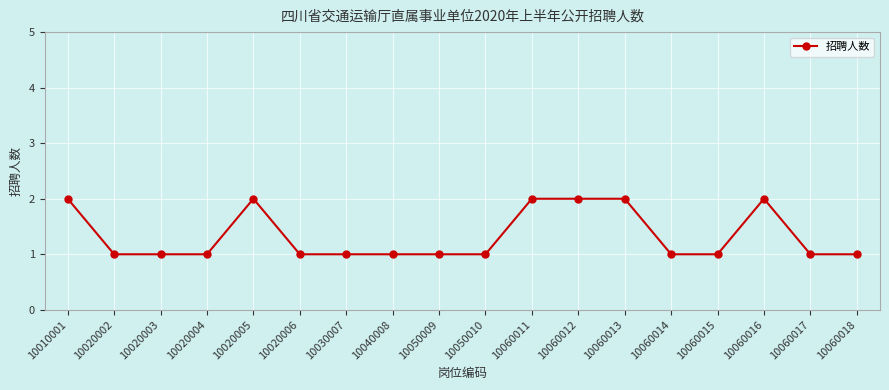

How many lines are shown in the chart?

1